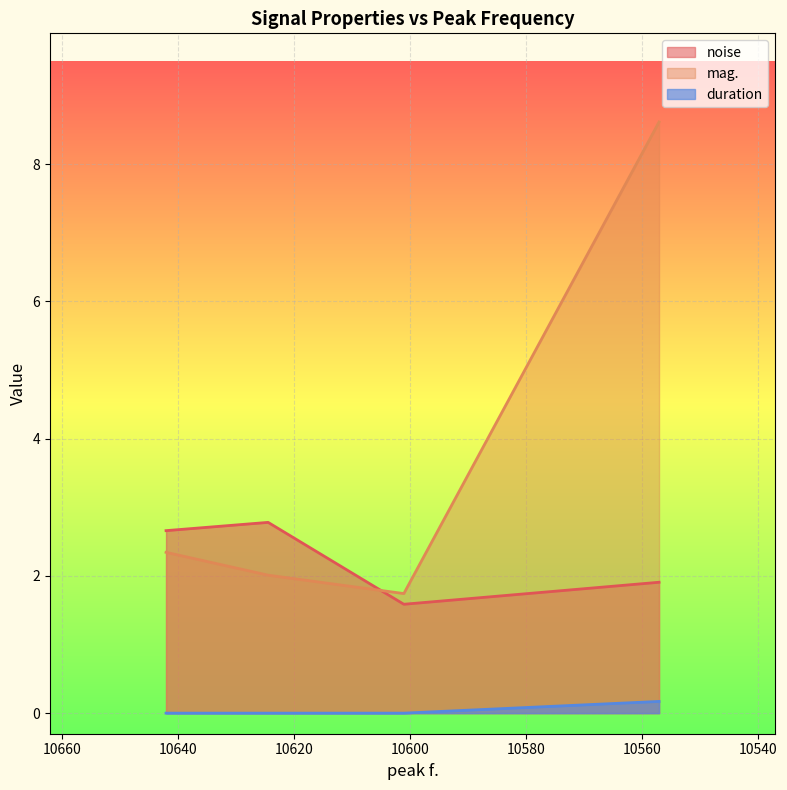

Is the value of noise at 10601.1 greater than the value of mag. at 10557.1?

No